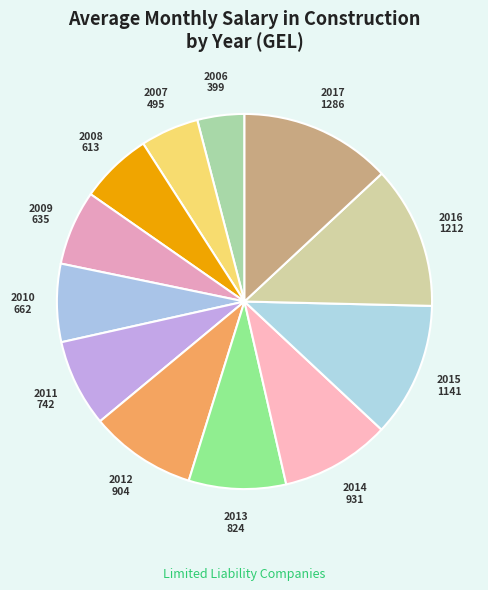

True or false: 2010 accounts for 1% of the total.

False